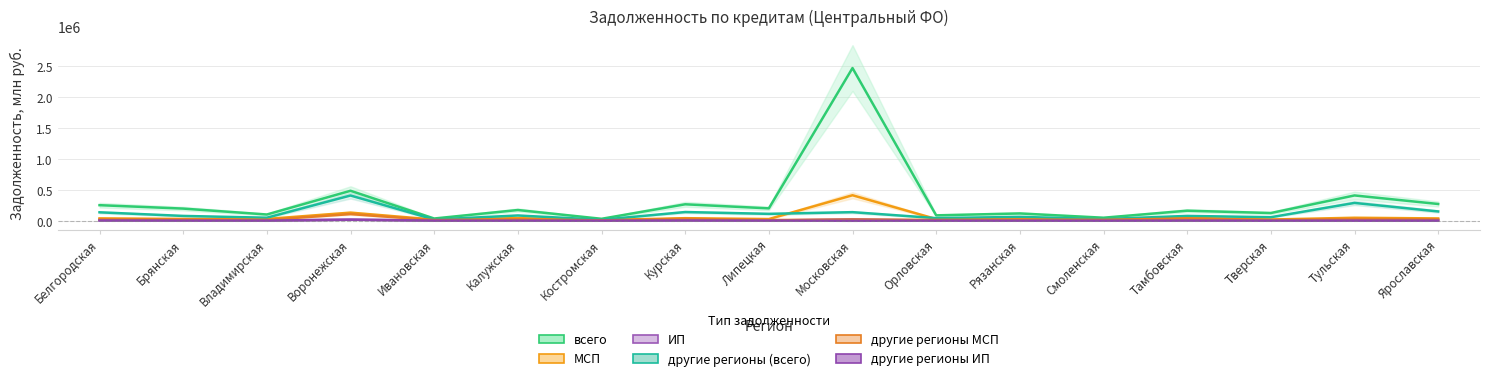

True or false: ИП and другие регионы ИП intersect in this chart.

False